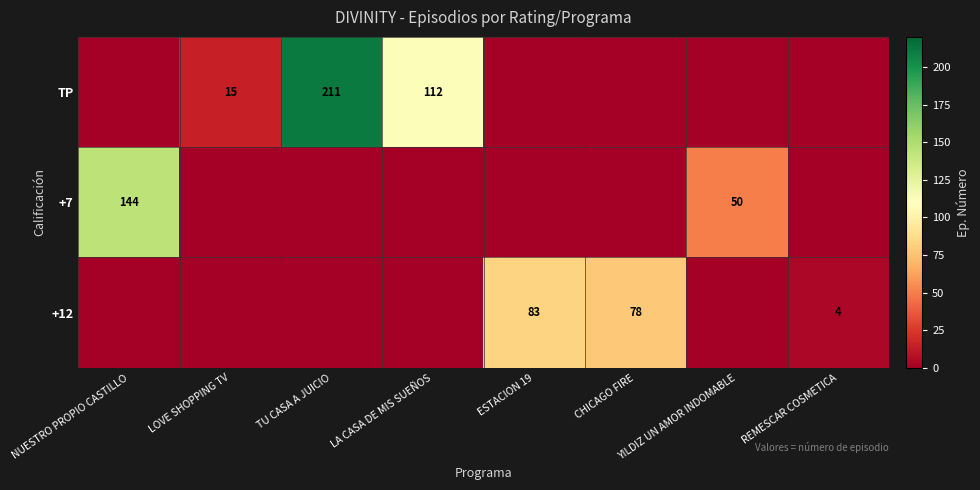

True or false: TP has a value of 211 at TU CASA A JUICIO.

True